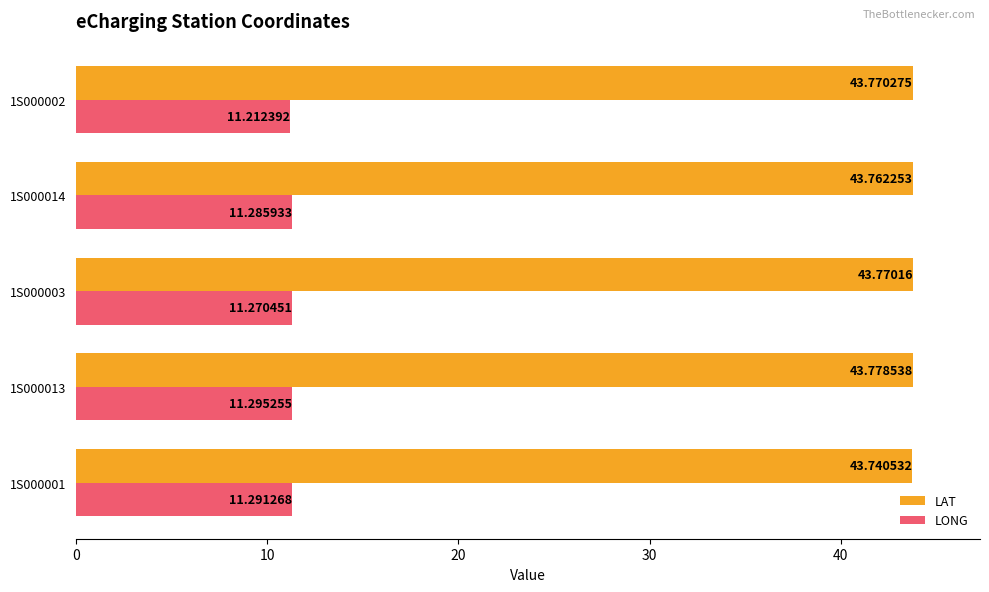

How many distinct data groups are displayed?

2